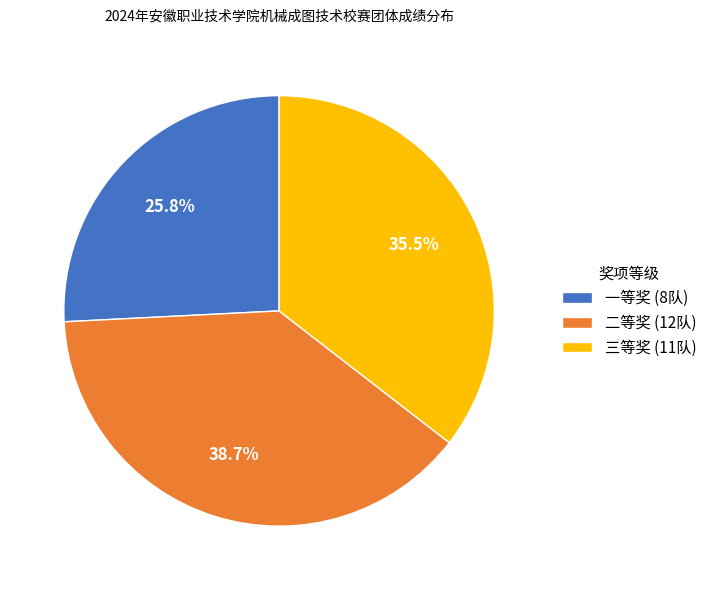

What is the largest slice in the pie chart?

二等奖